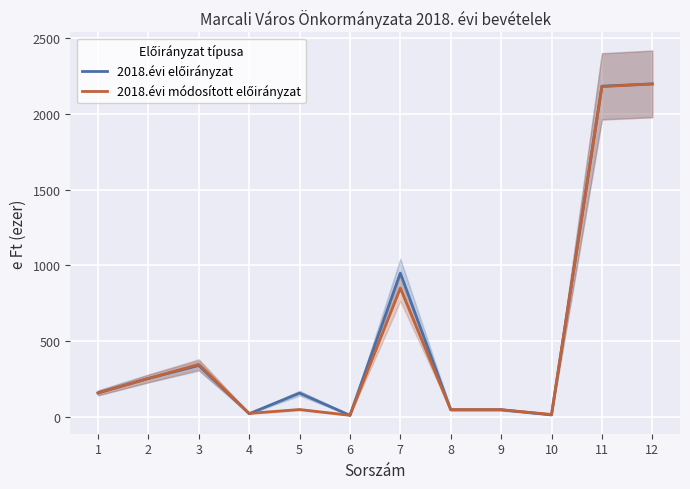

What is the total value across all series at 6?

24.8